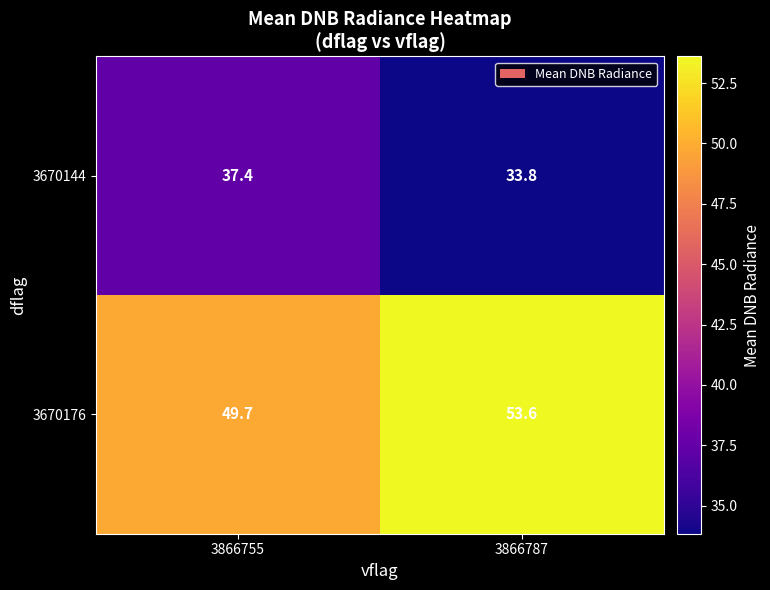

What is the lowest value of the 3670144 series?

33.8